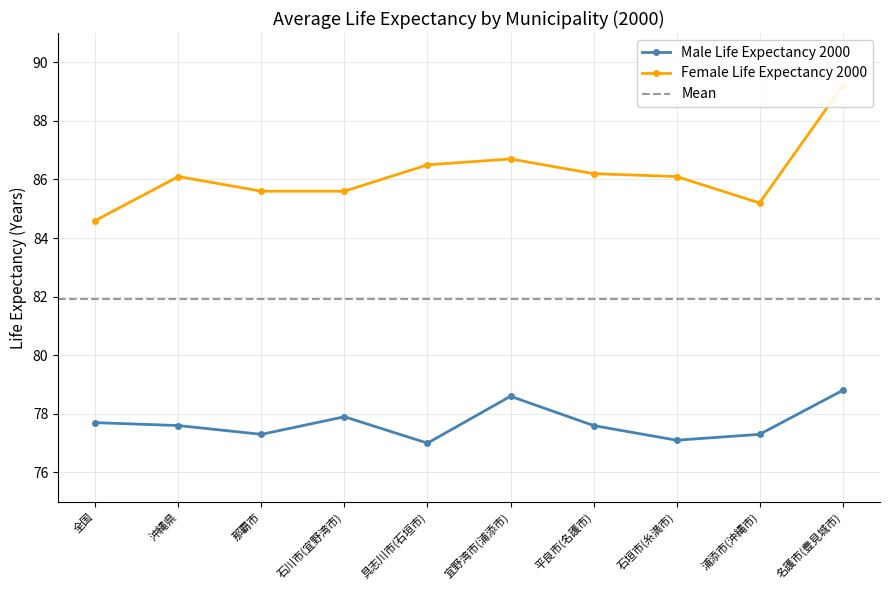

List the series in order of their overall mean, lowest first.

Male Life Expectancy 2000, Female Life Expectancy 2000